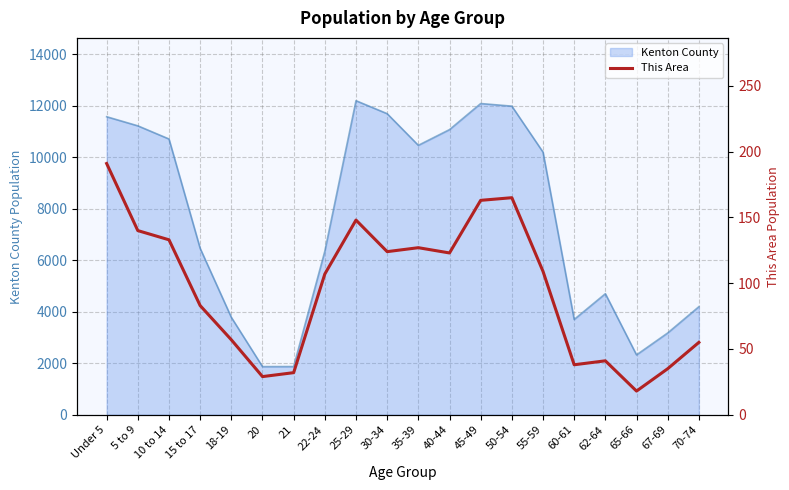

Where does the data first go above 109?

Under 5